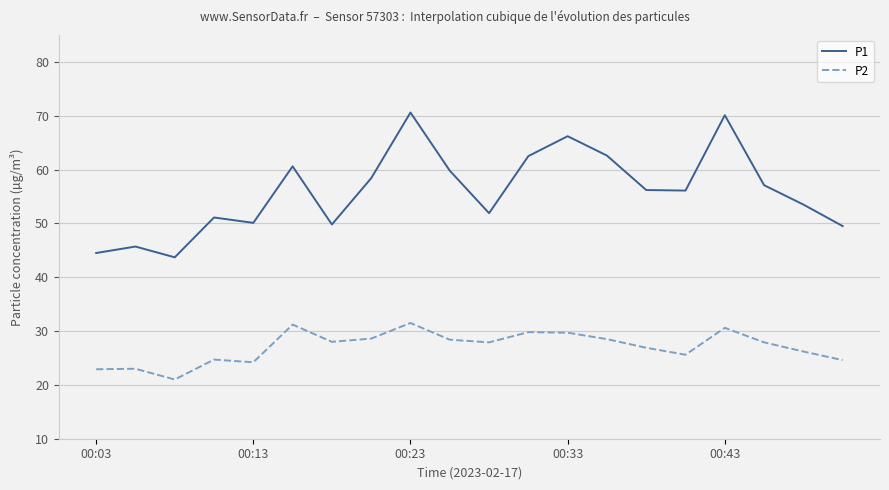

Rank the series by their maximum value, from highest to lowest.

P1, P2